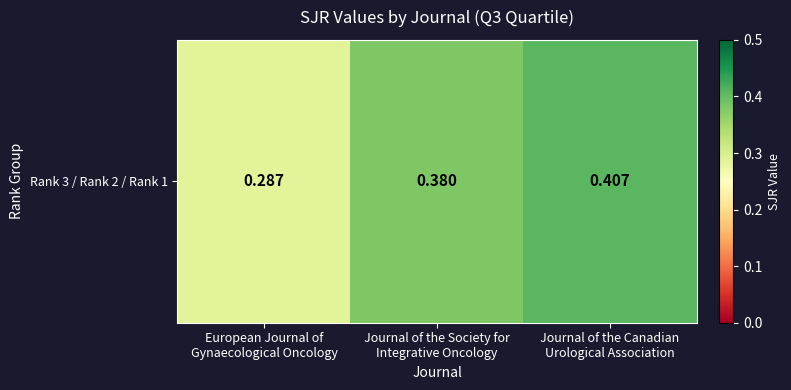

What is the maximum value shown in the chart?

0.4